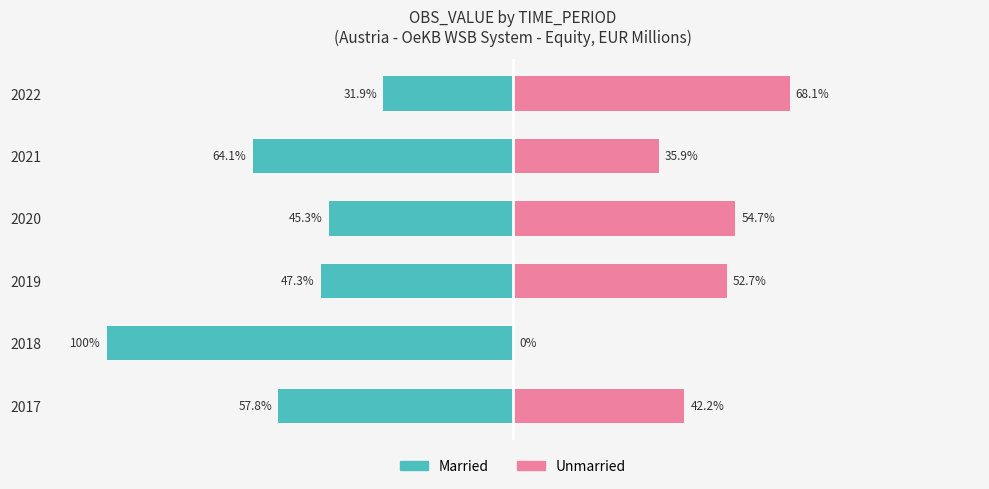

What is the sum of all Unmarried values?

253.6